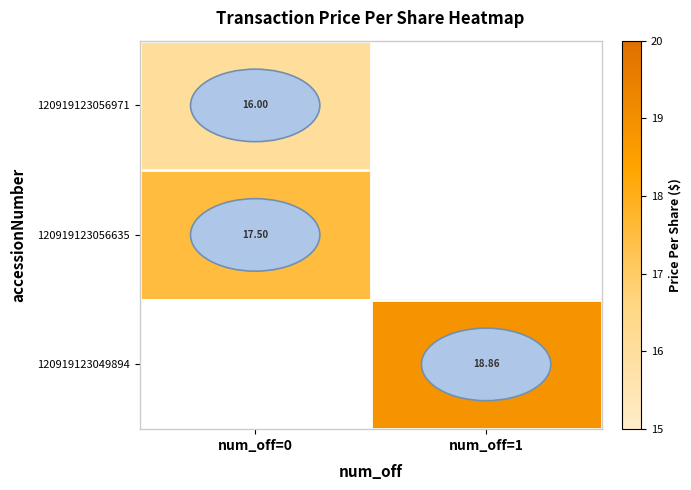

List the series in order of their peak value, lowest first.

120919123056971, 120919123056635, 120919123049894